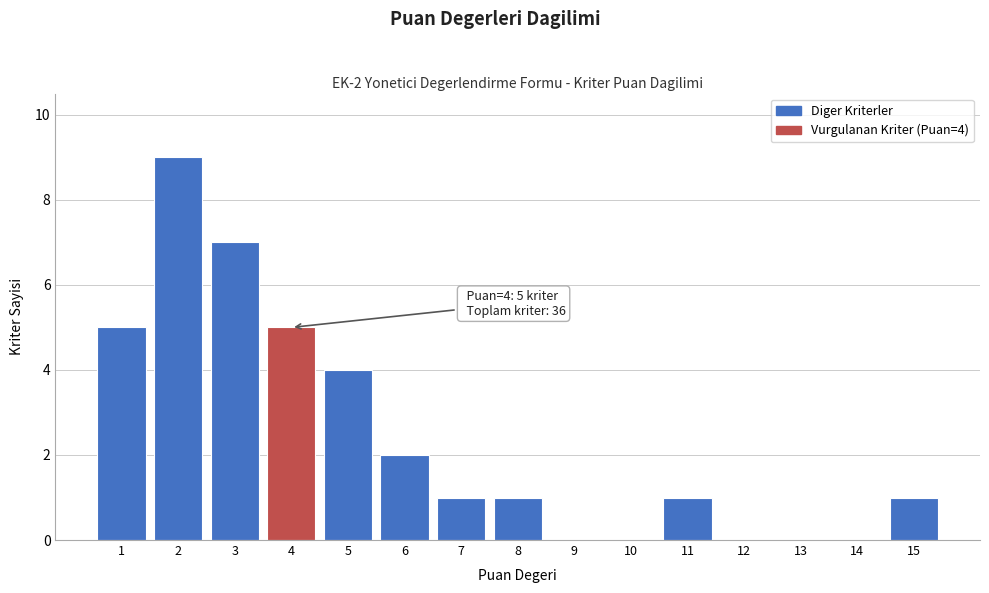

Reading left to right, transcribe all the data shown in this chart.

1=5	2=9	3=7	4=5	5=4	6=2	7=1	8=1	9=0	10=0	11=1	12=0	13=0	14=0	15=1